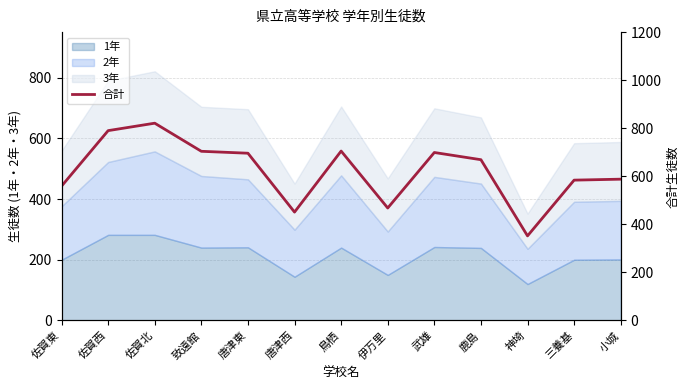

Reading left to right, transcribe all the data shown in this chart.

559	790	821	704	696	451	705	468	699	669	352	584	588